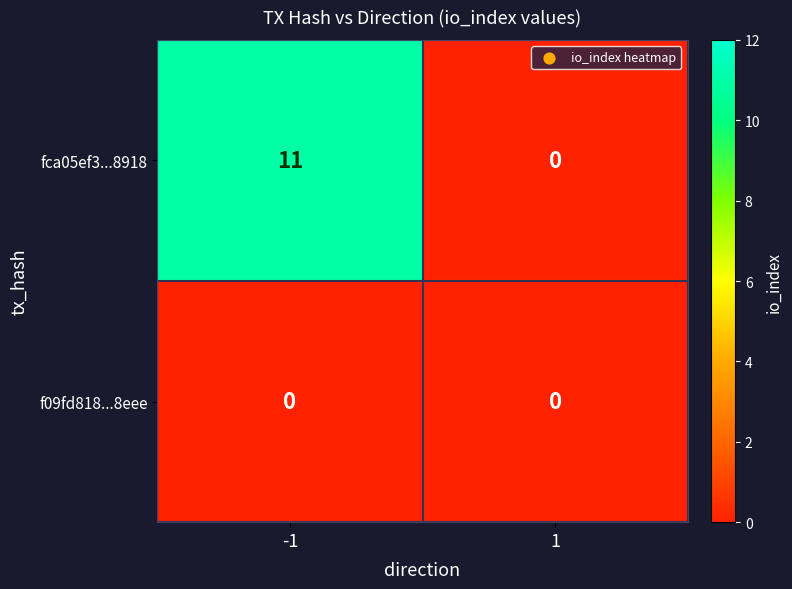

Which series has the largest total across all categories?

fca05ef3...8918